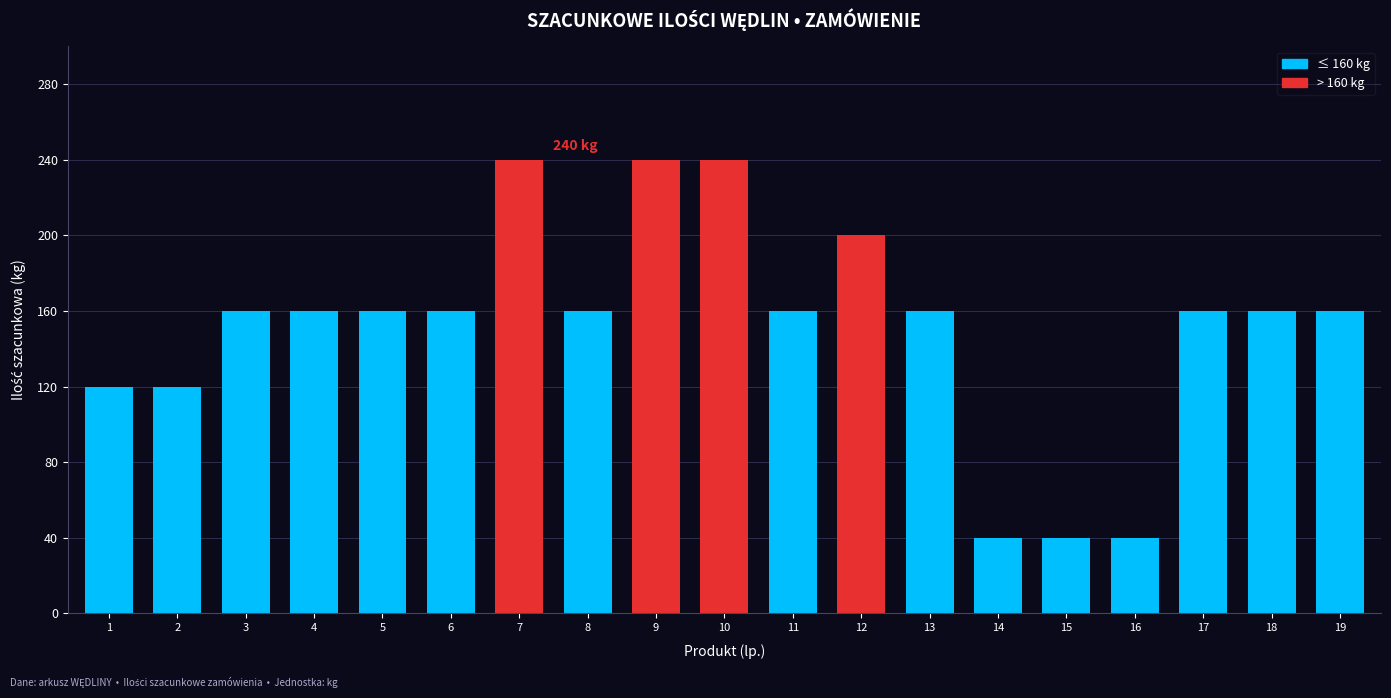

Reading left to right, transcribe all the data shown in this chart.

120	120	160	160	160	160	240	160	240	240	160	200	160	40	40	40	160	160	160